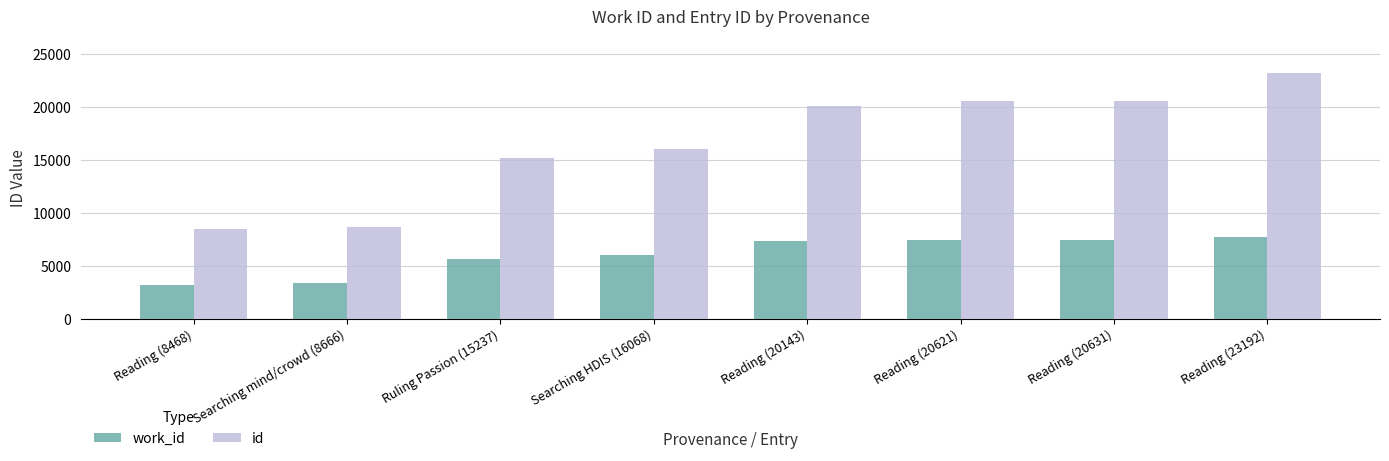

The value of work_id at Reading (8468) is 3224. True or false?

True